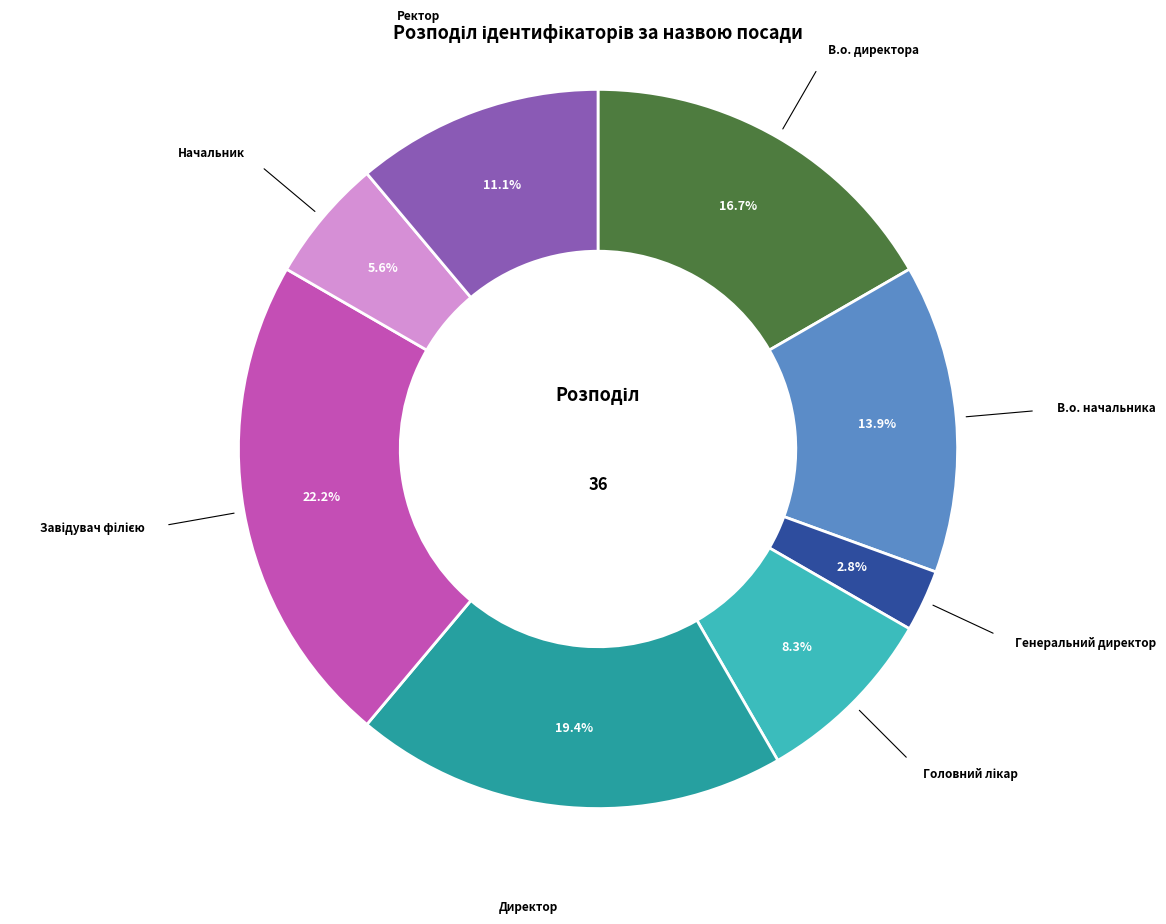

Is there any slice that represents more than half of the pie?

No